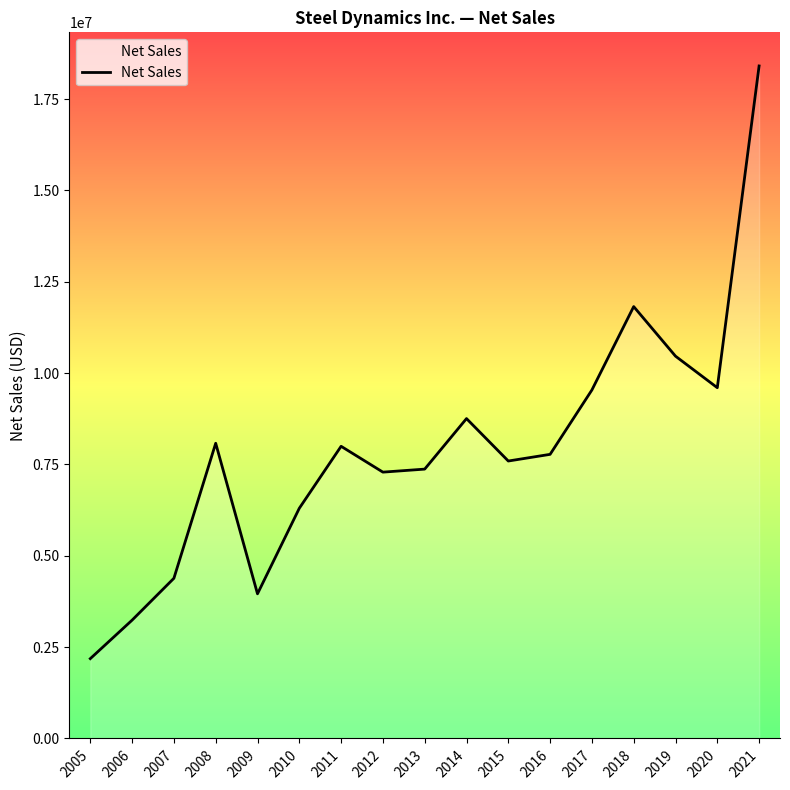

The chart shows a value of 3958806 at 2009. True or false?

True